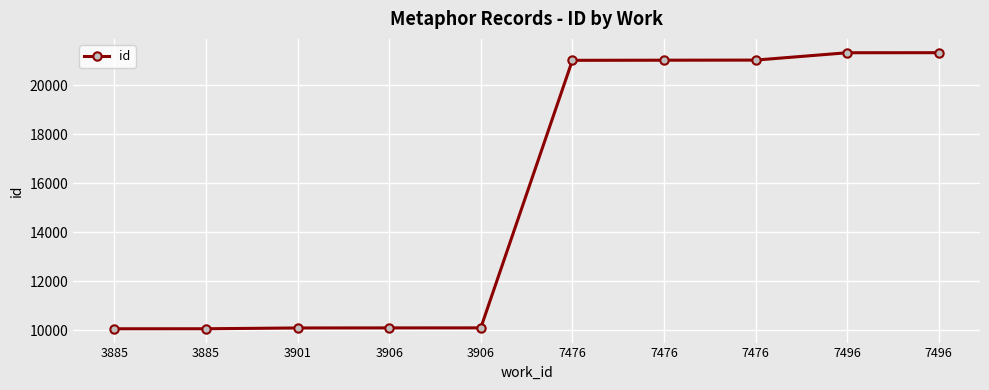

Is it true that the value at 7476 is 21020?

True